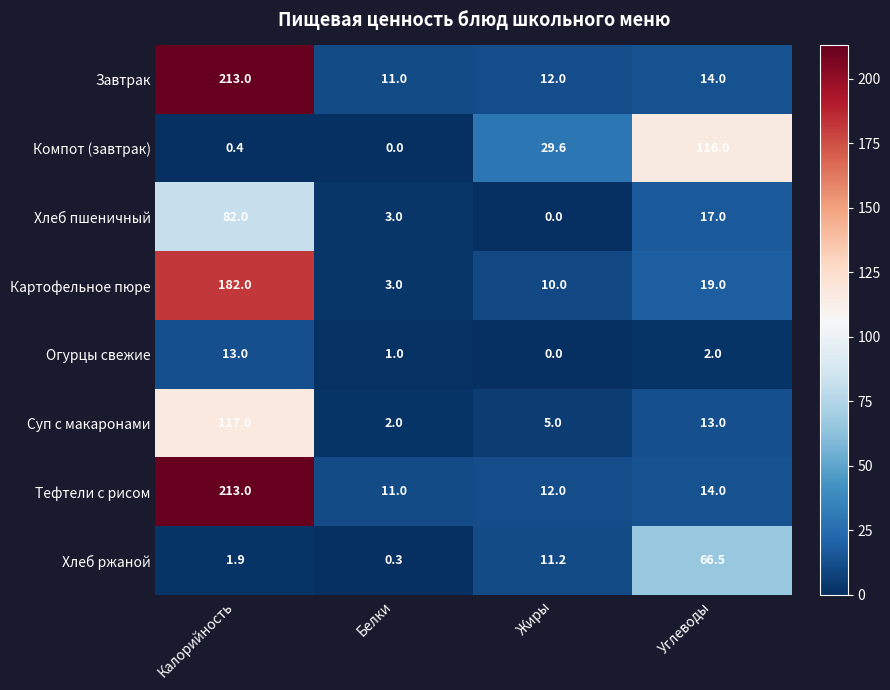

What is the total value across all series at Калорийность?

822.3